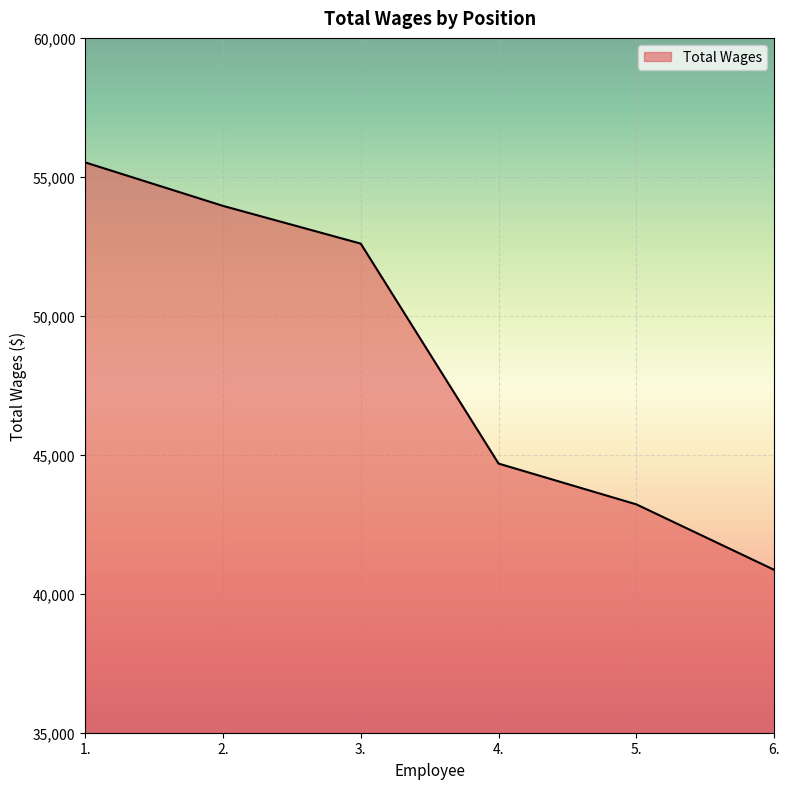

Between 3. and 6., which is larger?

3.